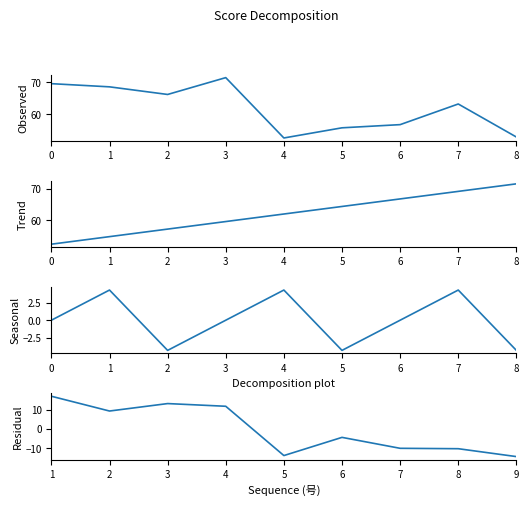

Is the value of Observed at 7 greater than the value of Residual at 2?

Yes